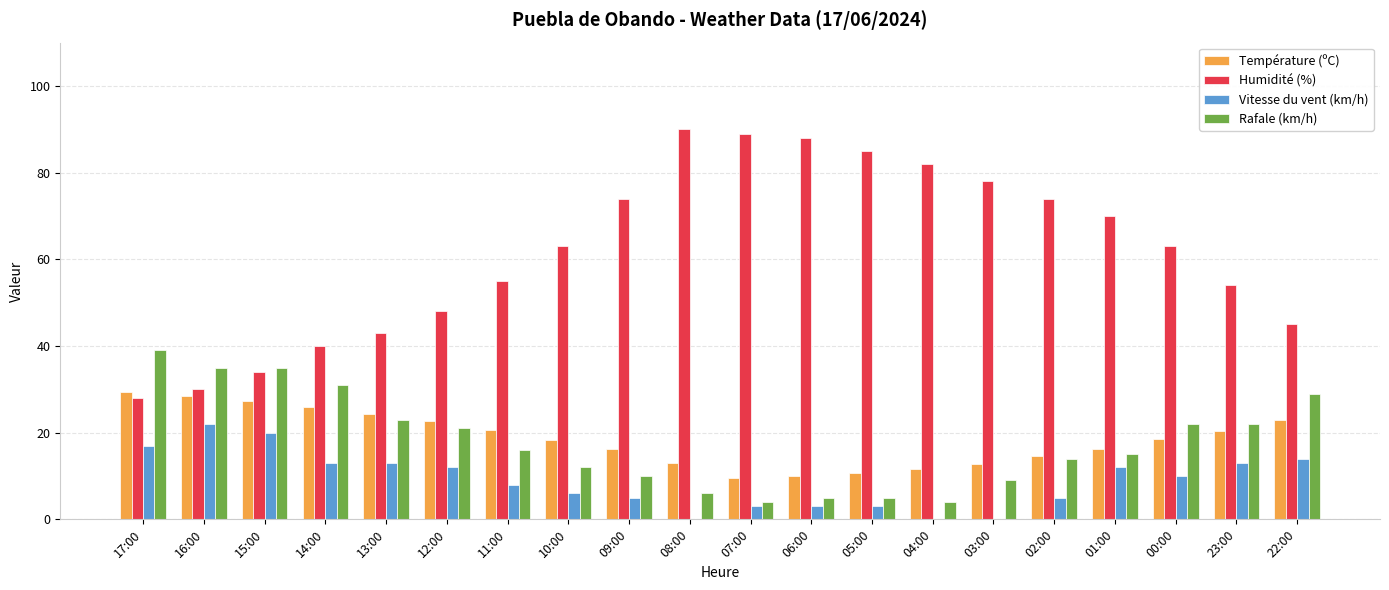

What is the spread (max minus min) of values at 02:00?

69.0